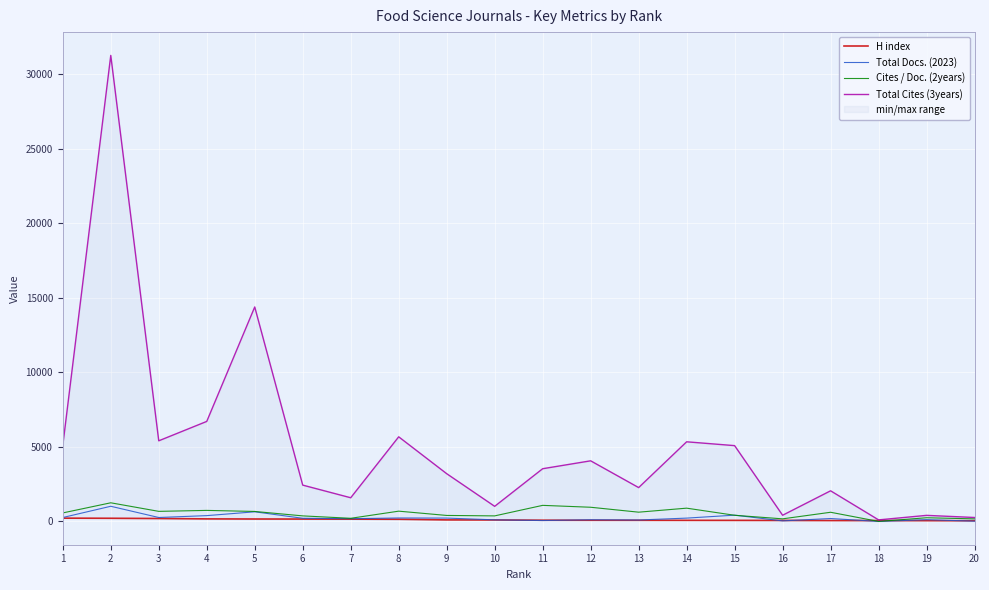

What is the value of the Total Docs. (2023) point at the 3rd from the left?

263